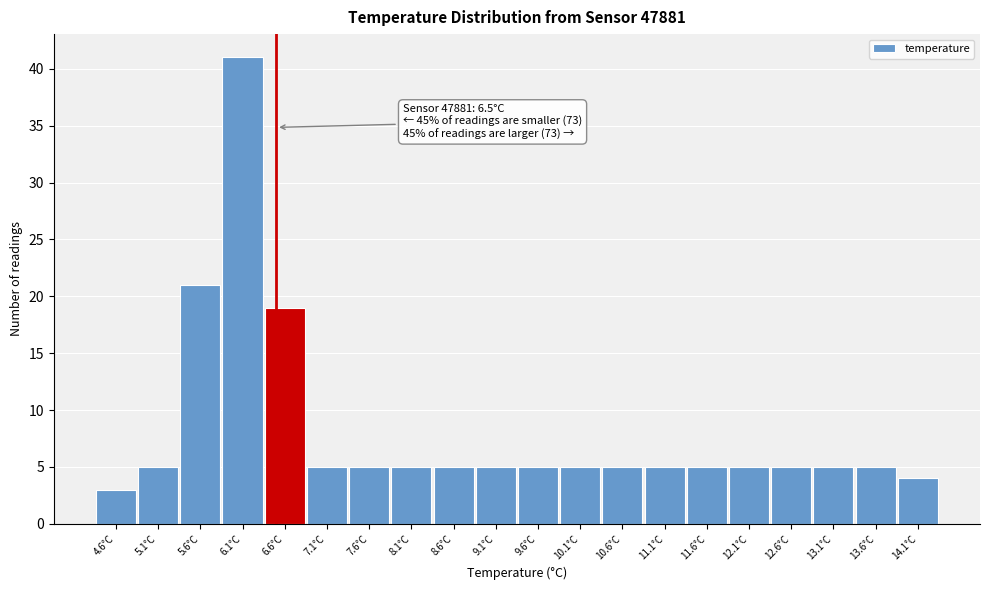

Over which range of the x-axis is the bar tallest?

5.85 to 6.35